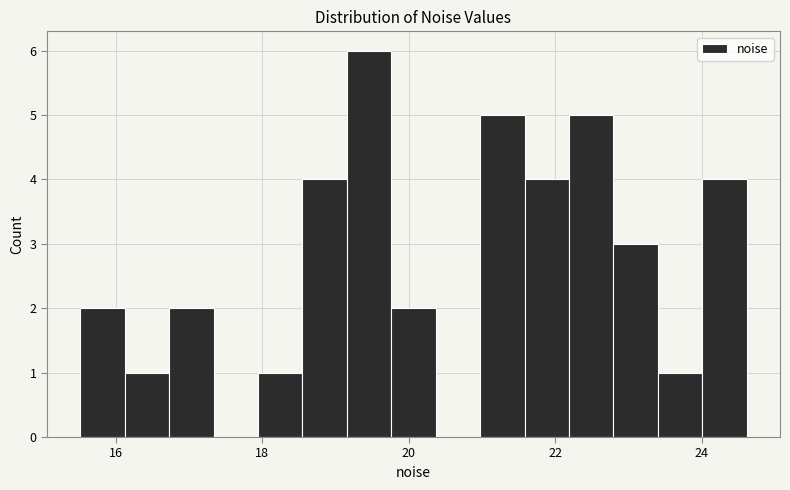

Around what value on the x-axis is the tallest bar? Give the approximate position of its centre, as read against the axis.

19.4